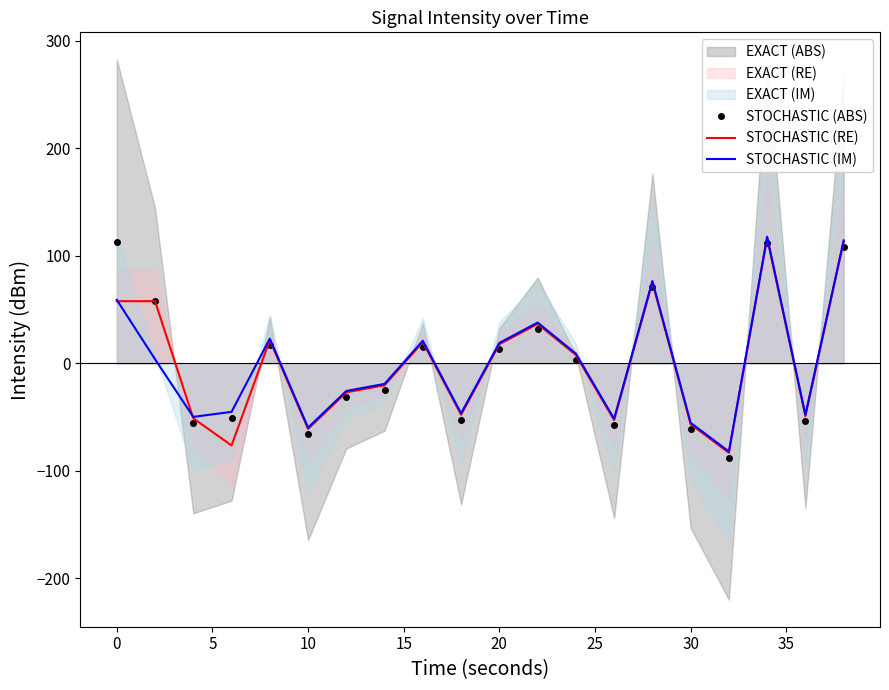

How many negative values does the STOCHASTIC (RE) series have?

10